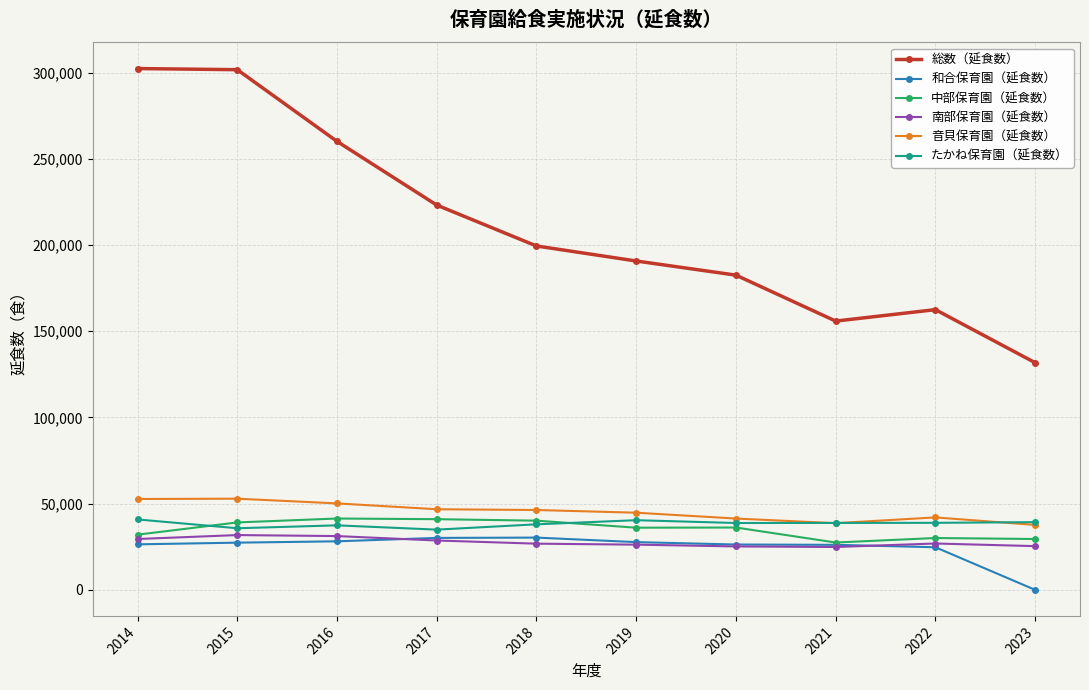

At how many categories does at least one series exceed 86050?

10